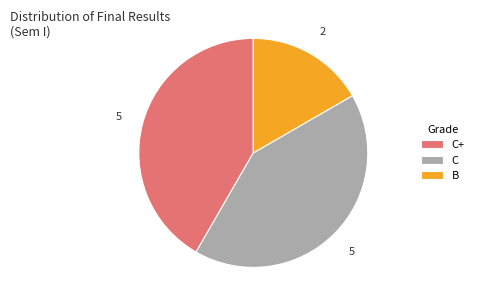

Which category has the smallest portion of the pie?

B